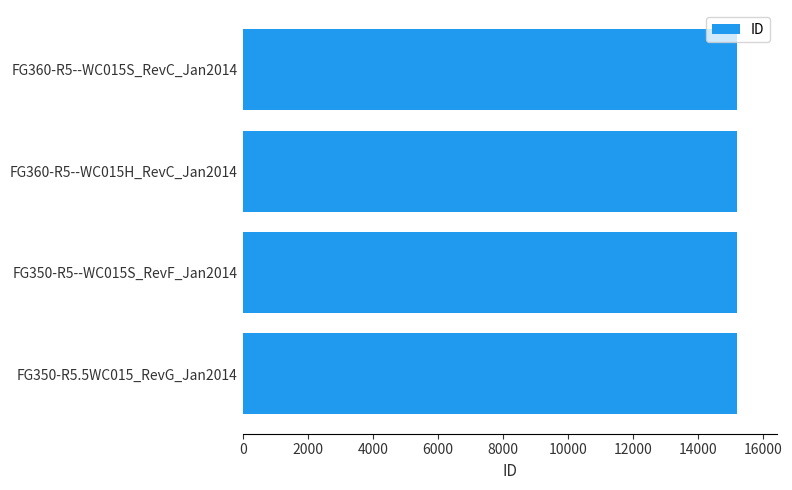

What is the sum of all values?

60832